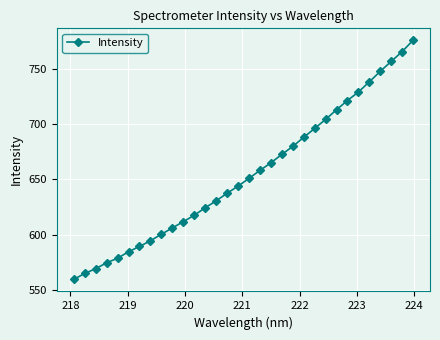

True or false: the data has more than 2 interior local peaks.

False